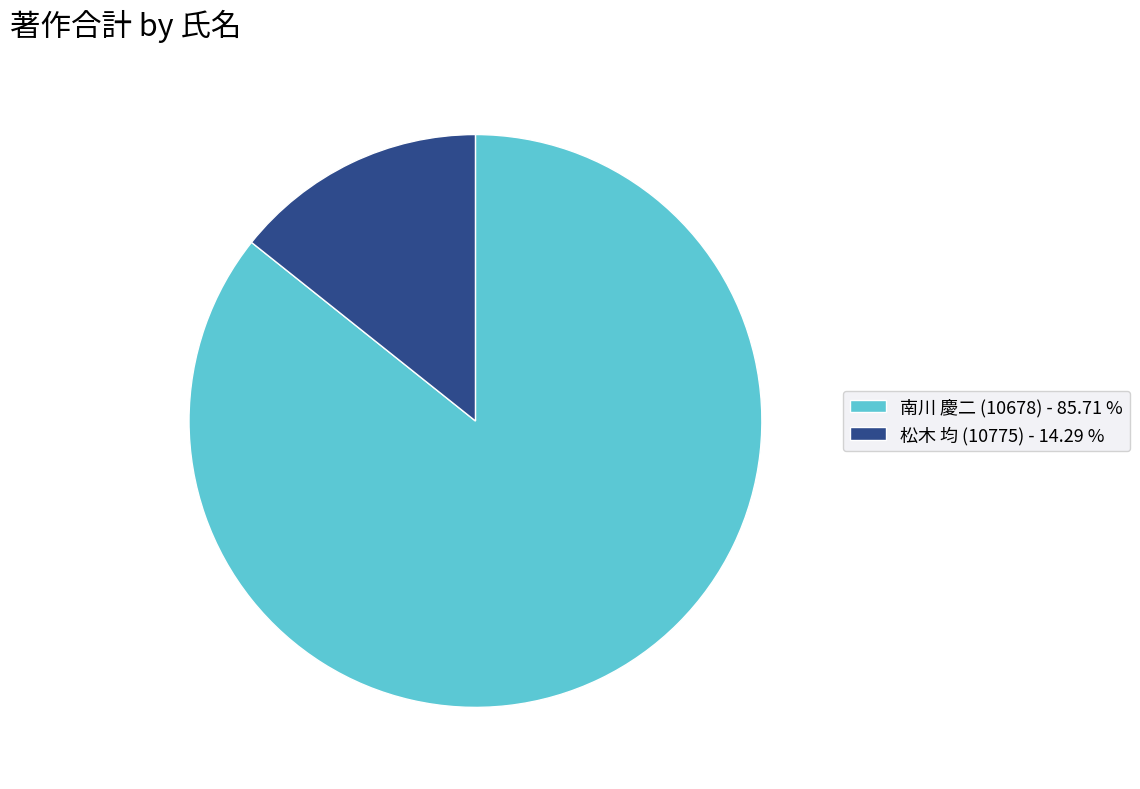

Which slice is the smallest?

松木 均 (10775) - 14.29 %